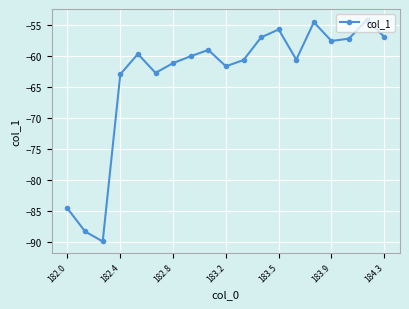

What is the average value?

-63.4